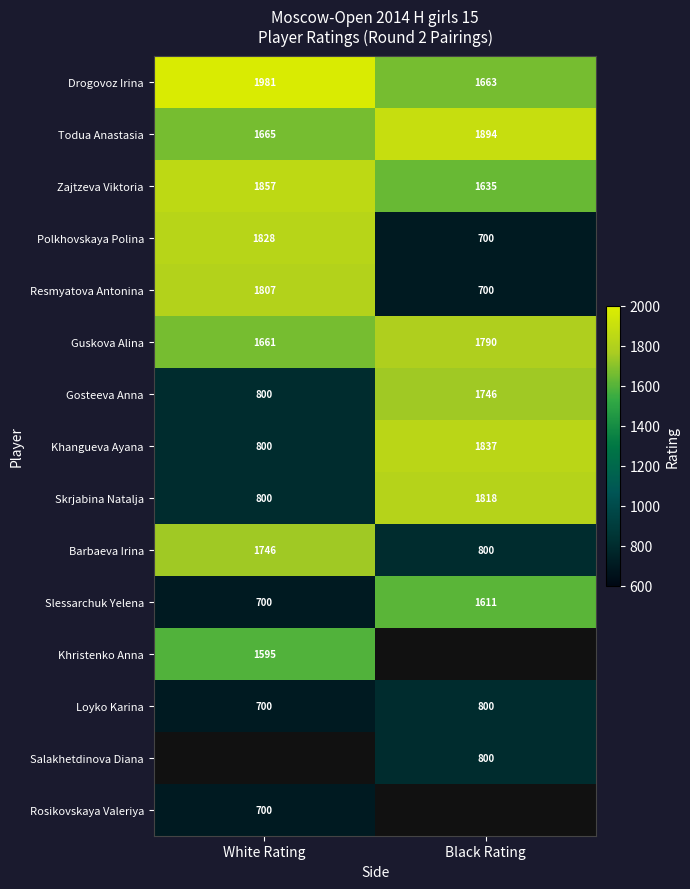

What is the difference between the maximum and minimum values in the Resmyatova Antonina series?

1107